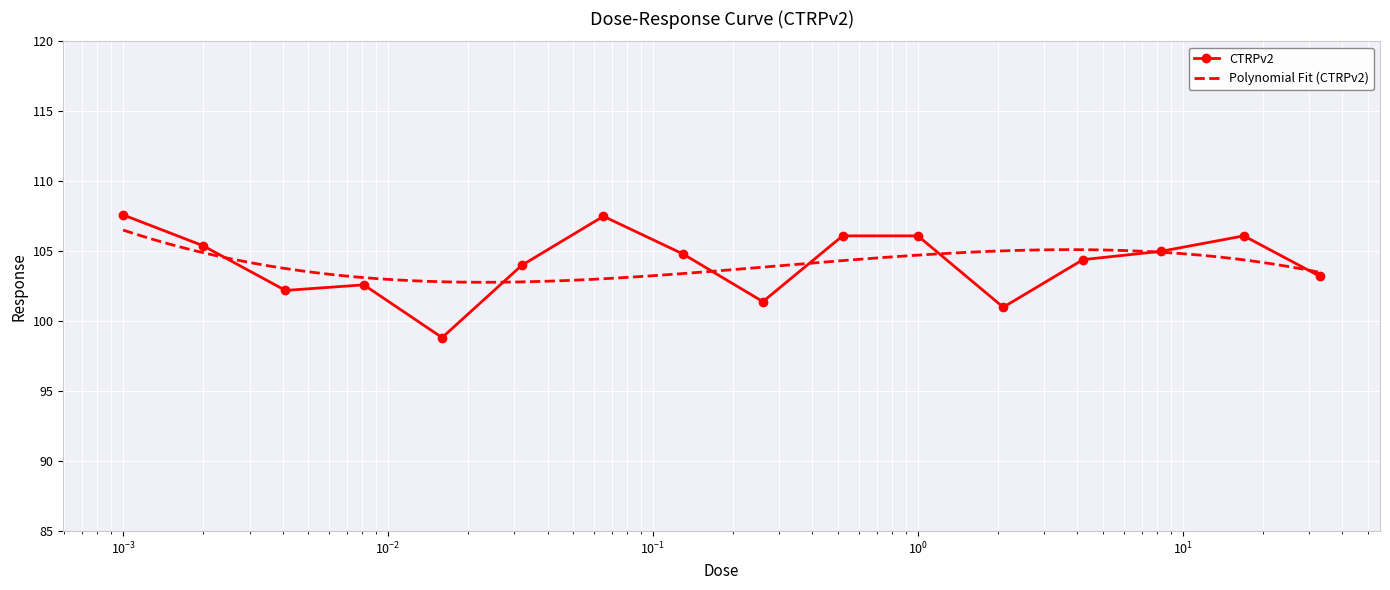

In CTRPv2, how many points are lower than both neighbors (excluding endpoints)?

4